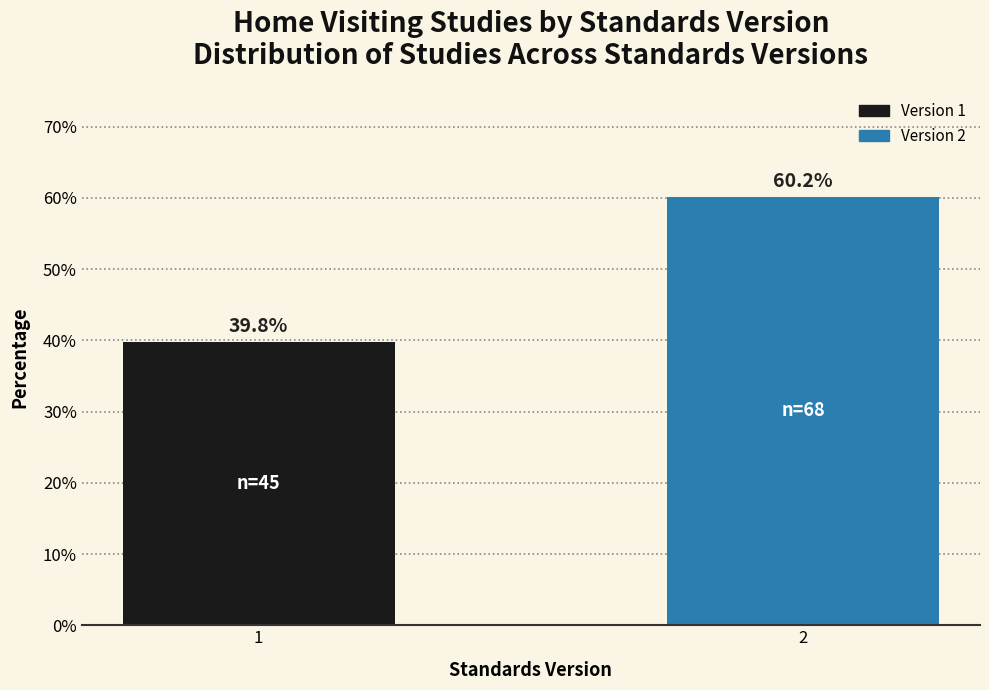

Reading left to right, extract all data points from this chart.

39.8	60.2